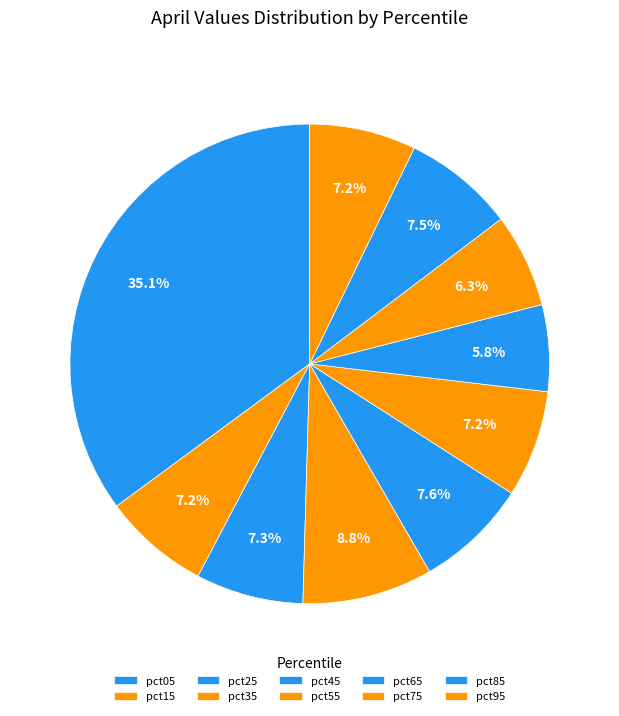

What is the largest slice in the pie chart?

pct05